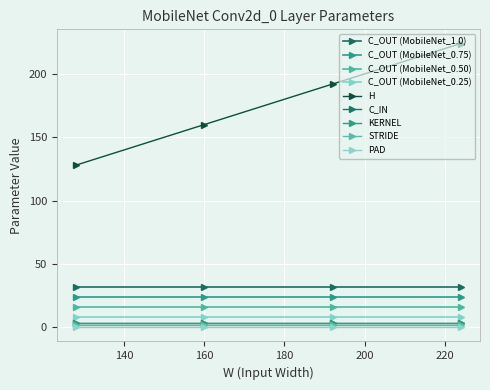

Is the value of KERNEL at 224 greater than the value of STRIDE at 128?

Yes